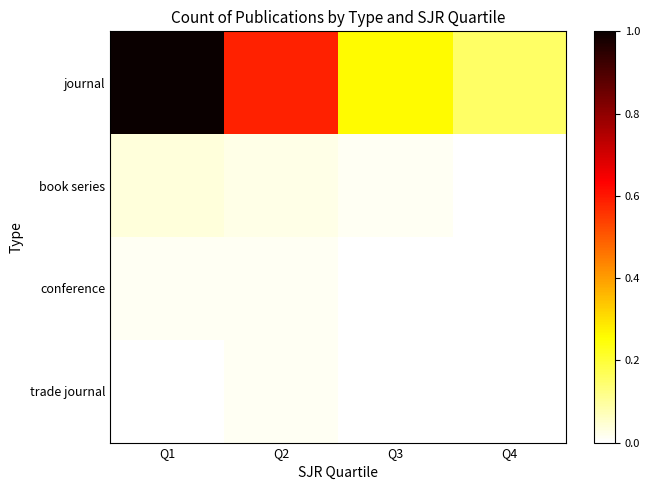

At which category does the chart reach its minimum across all series?

Q4